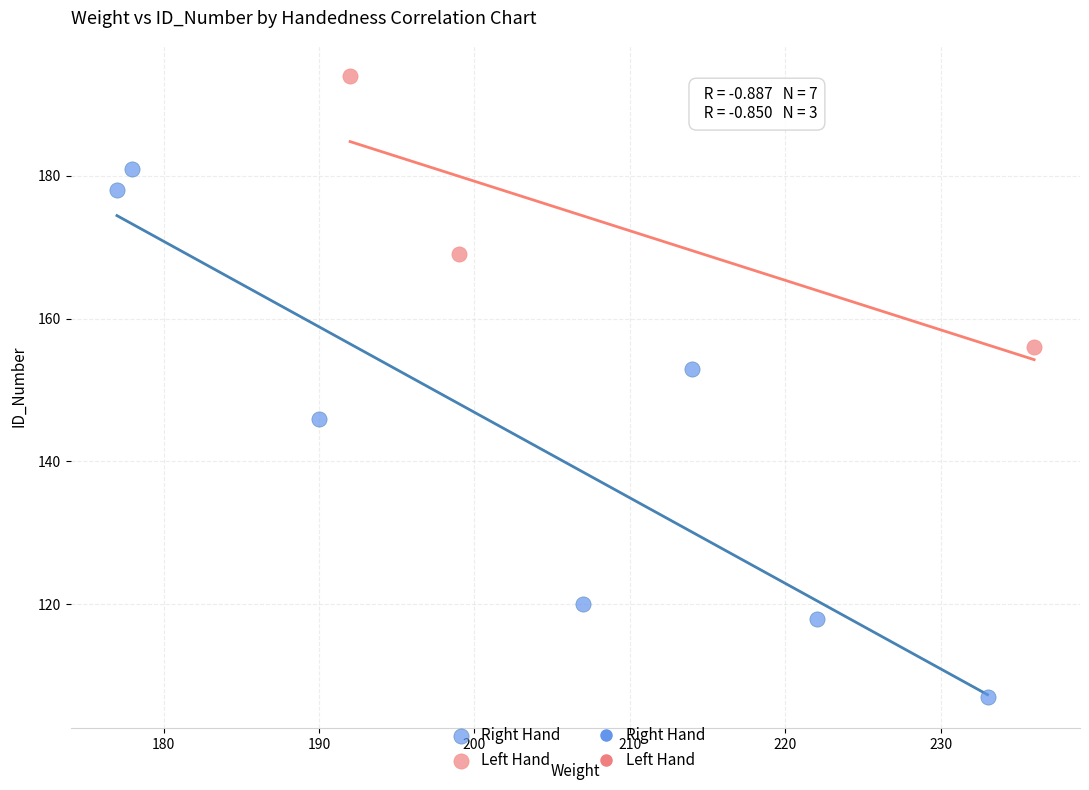

Which series has the widest spread of Y values?

Right Hand